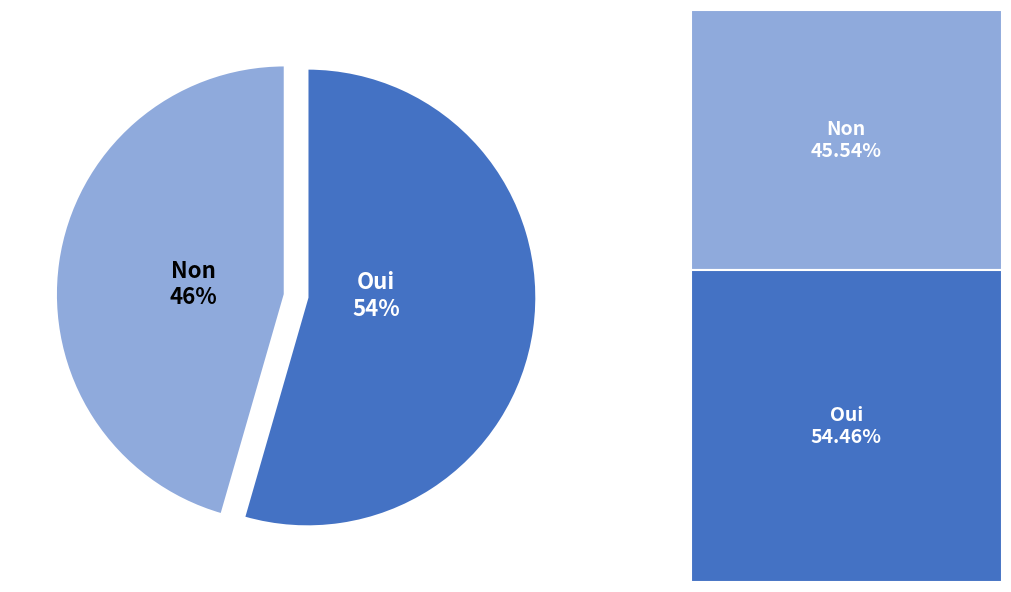

What is the smallest slice in the pie chart?

Non